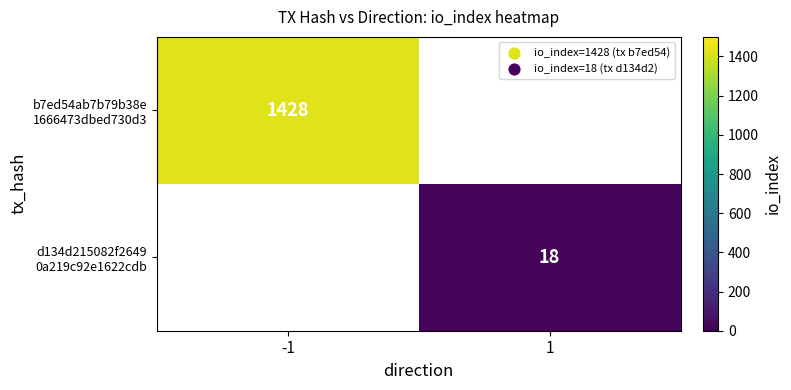

Read the b7ed54ab7b79b38e 1666473dbed730d3 value at -1.

1428.0